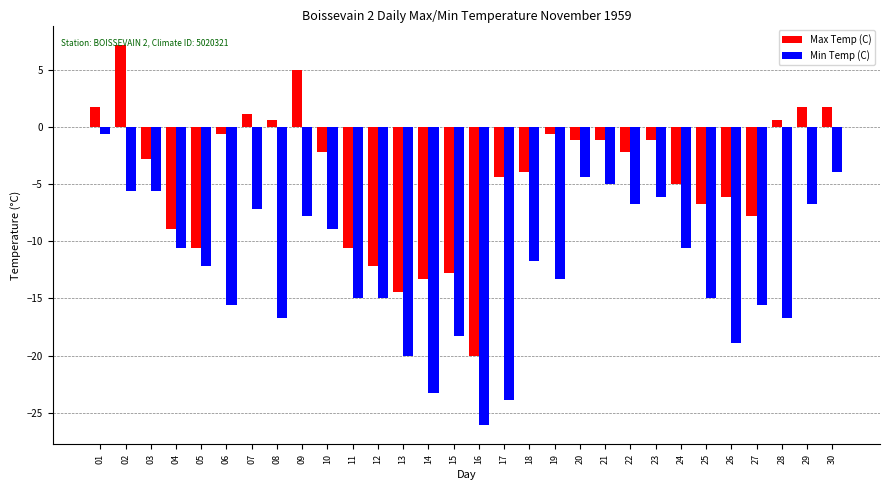

Between 01 and 03, which series saw the biggest shift?

Min Temp (C)